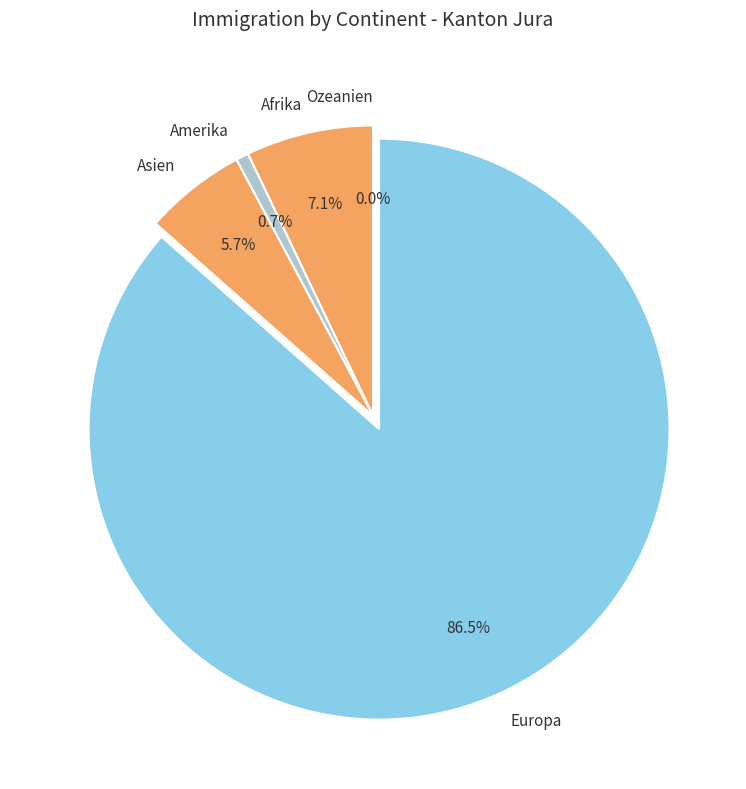

The Asien slice represents 6% of the pie. True or false?

True